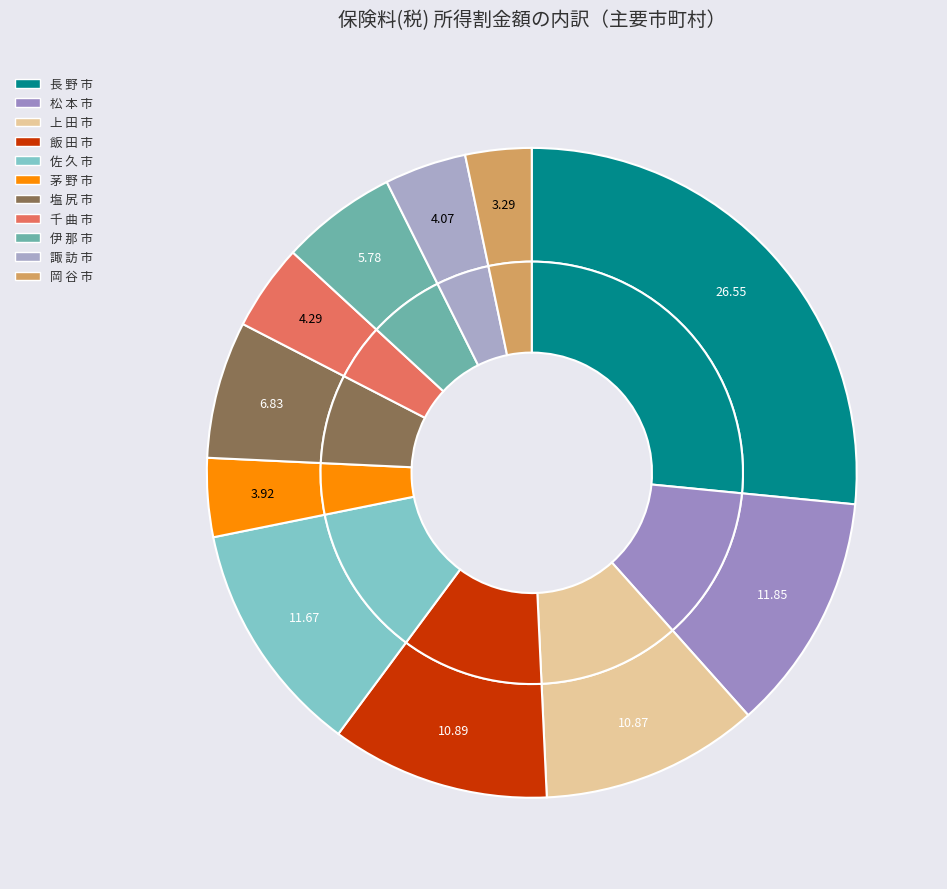

How many segments does this pie chart have?

11